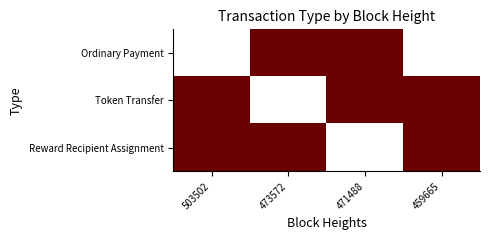

Reading left to right, extract all data points from this chart.

Ordinary Payment: 503502=1	473572=0	471488=0	459665=1
Token Transfer: 503502=0	473572=1	471488=0	459665=0
Reward Recipient Assignment: 503502=0	473572=0	471488=1	459665=0